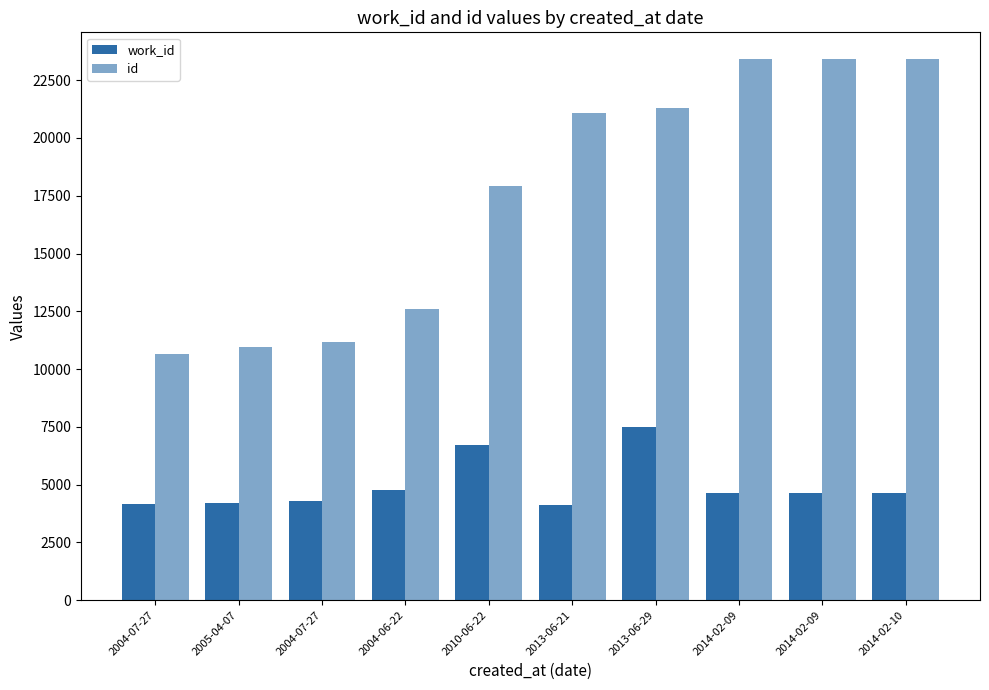

What is the maximum value shown in the chart?

23403